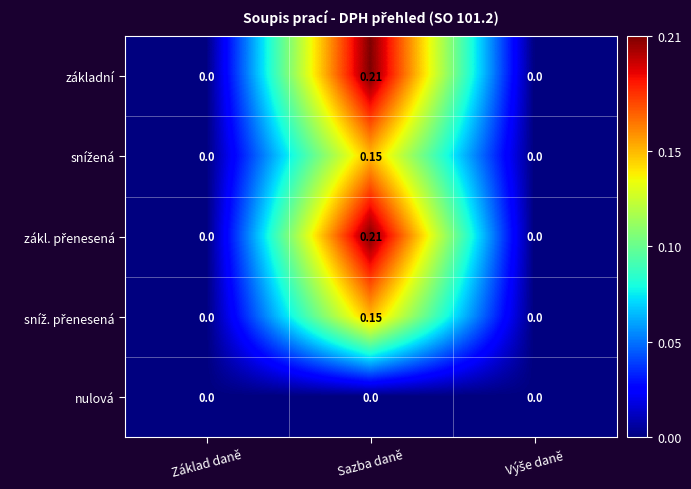

Count the number of categories in the chart.

3